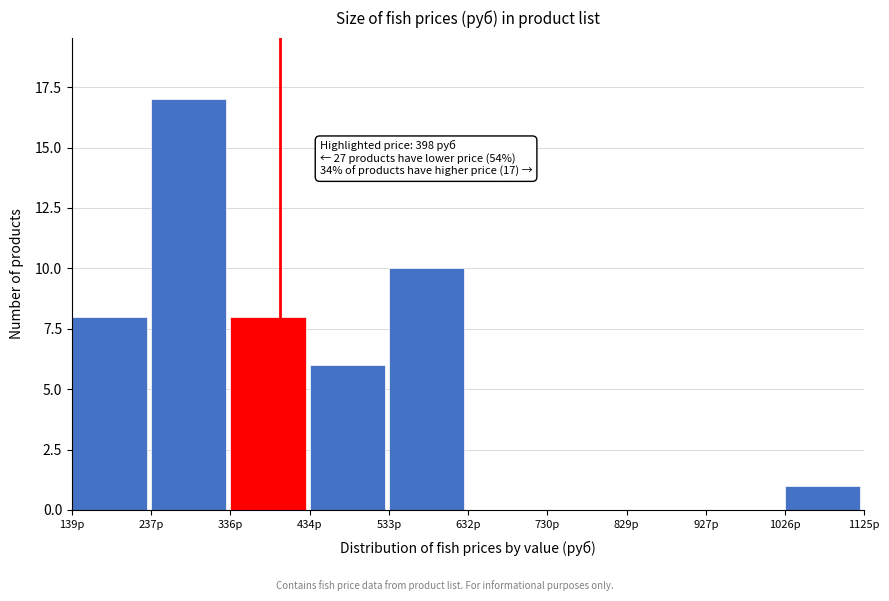

Over which range of the x-axis is the bar tallest?

240 to 340